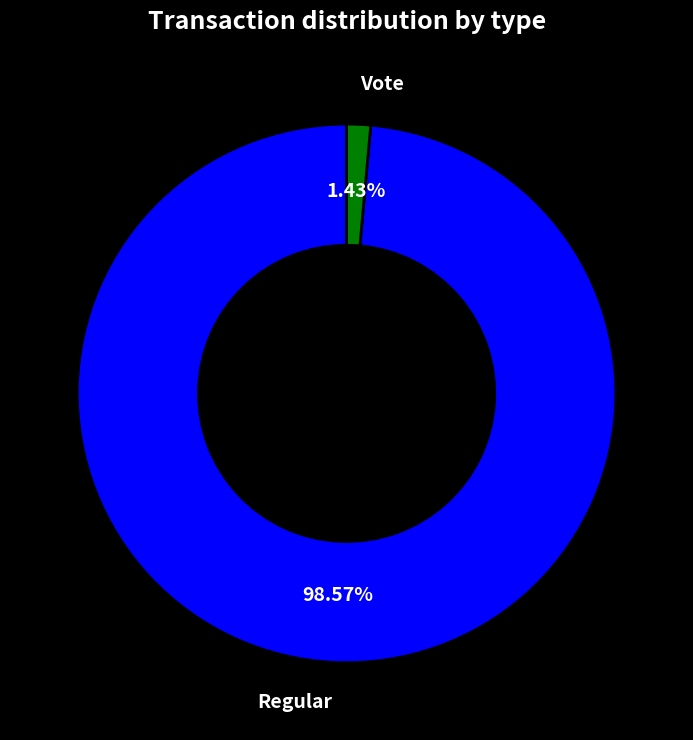

Does any single category account for the majority?

Yes